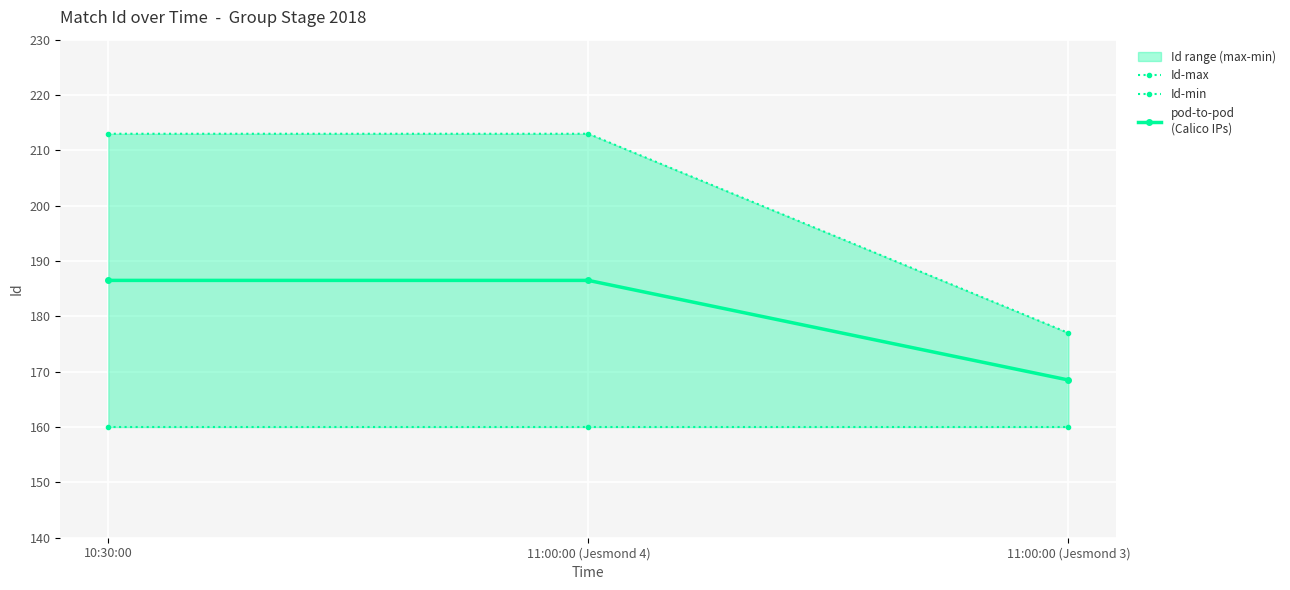

Rank the categories by Id-min value from highest to lowest.

10:30:00, 11:00:00 (Jesmond 4), 11:00:00 (Jesmond 3)